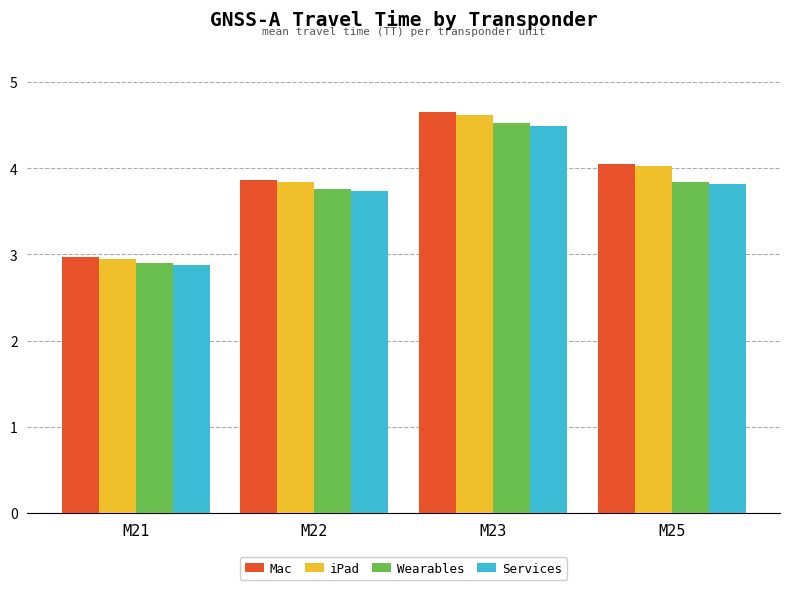

Reading left to right, extract all data points from this chart.

Mac: M21=3.0	M22=3.9	M23=4.7	M25=4.1
iPad: M21=3.0	M22=3.8	M23=4.6	M25=4.0
Wearables: M21=2.9	M22=3.8	M23=4.5	M25=3.8
Services: M21=2.9	M22=3.7	M23=4.5	M25=3.8